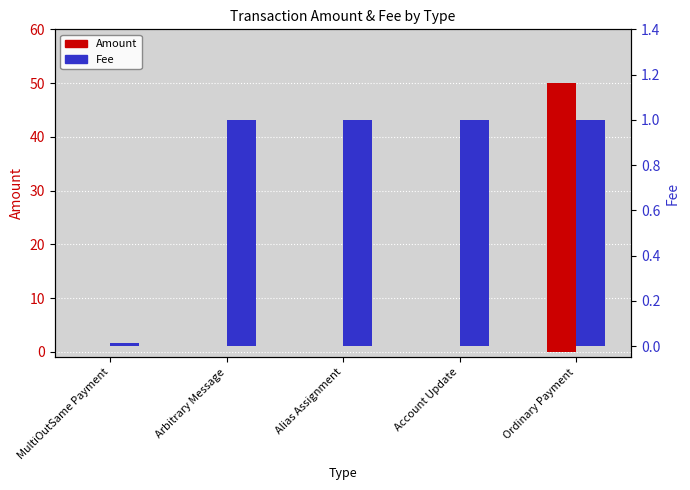

List the series in order of their overall mean, highest first.

Amount, Fee